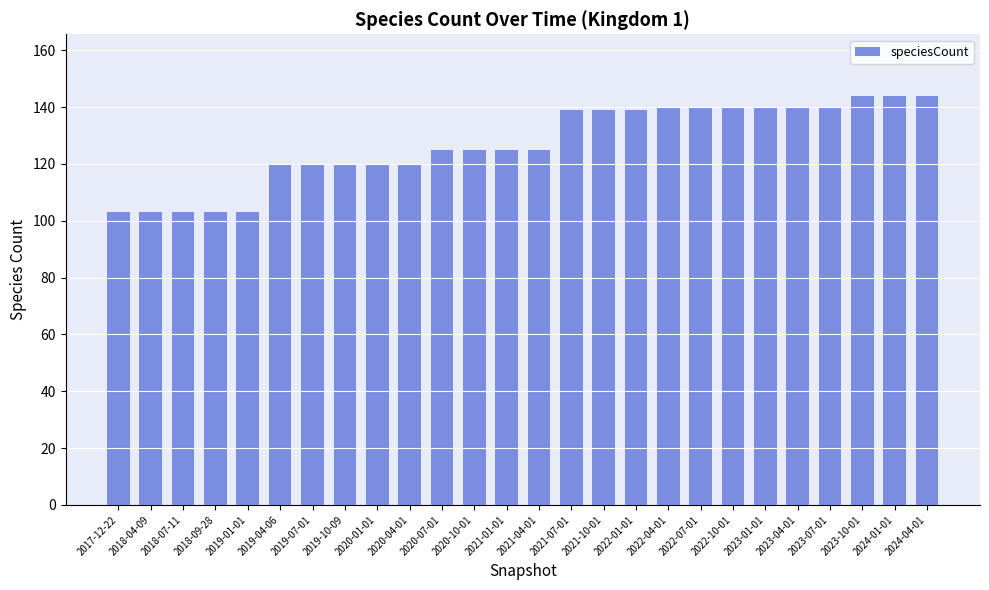

What is the smallest value displayed?

103